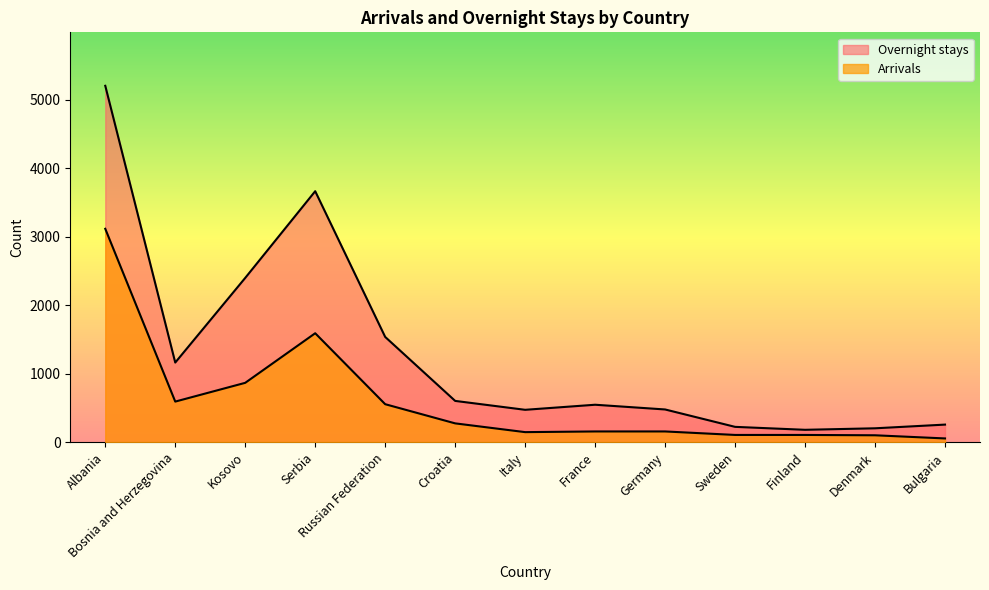

What is the label of the 8th point from the right?

Croatia